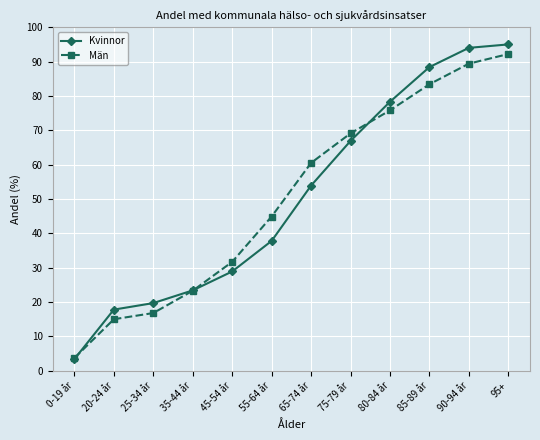

Reading left to right, extract all data points from this chart.

Kvinnor: 3.4	17.8	19.7	23.4	28.9	37.8	53.9	66.9	78.3	88.4	94.0	95.0
Män: 3.7	15.0	16.8	23.3	31.7	44.9	60.5	69.1	75.8	83.4	89.4	92.2